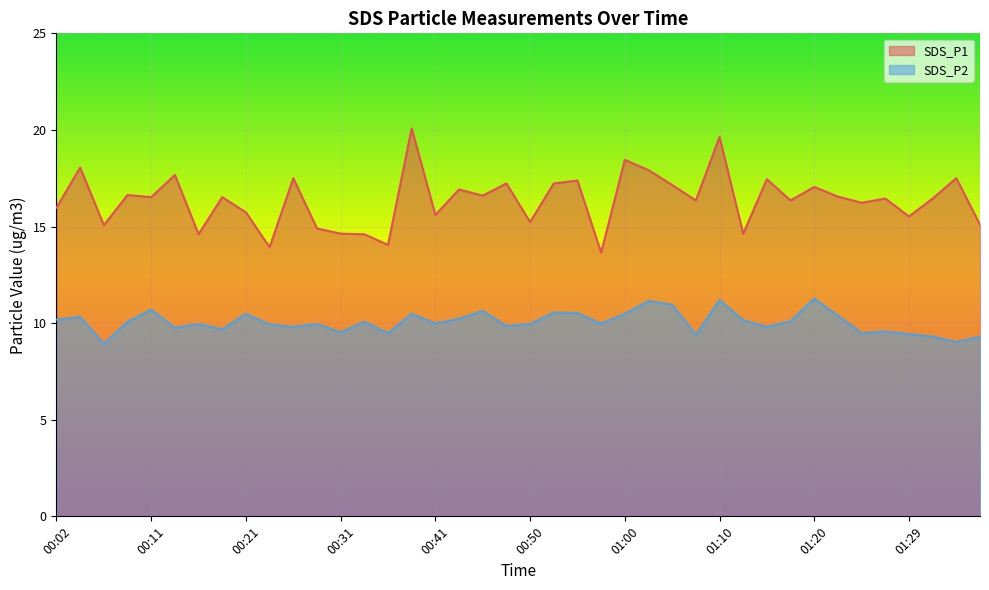

At which category does SDS_P2 reach its first local peak?

00:04